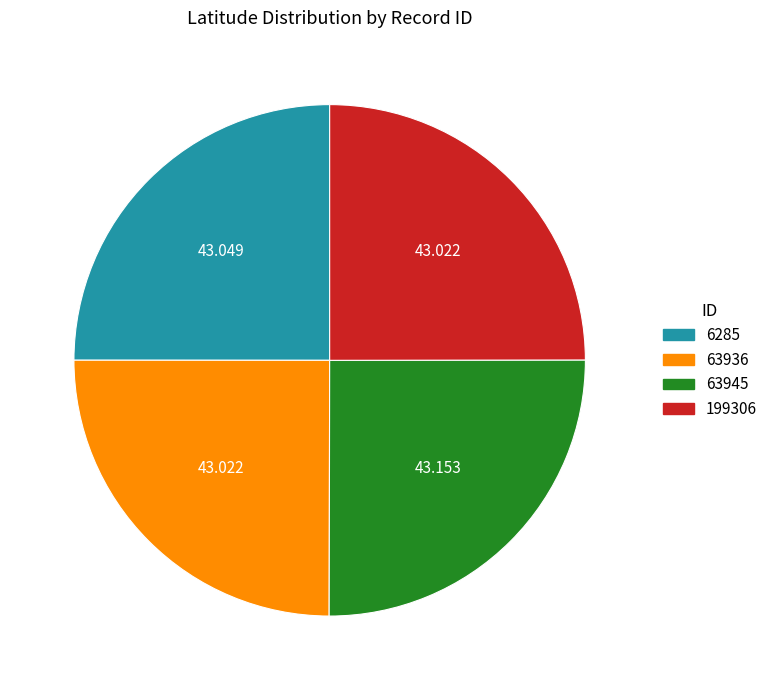

Does any single category account for the majority?

No